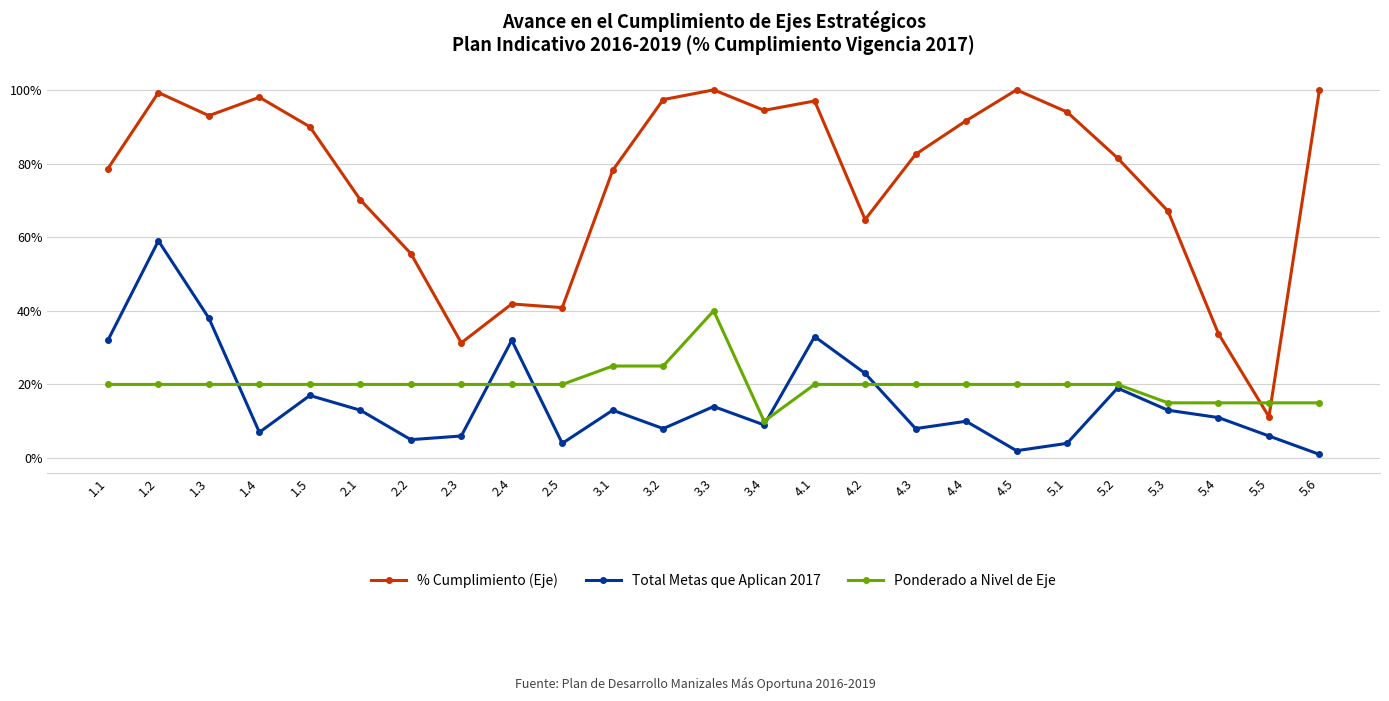

What is the maximum value for Total Metas que Aplican 2017?

59.0